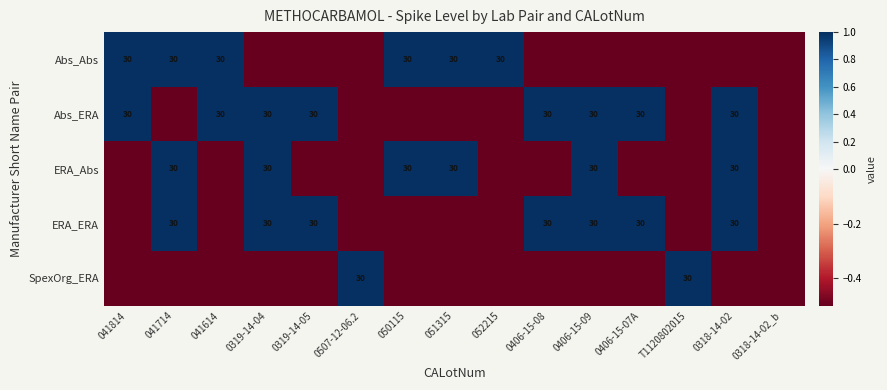

True or false: ERA_Abs has a value of 30.0 at 0319-14-04.

True